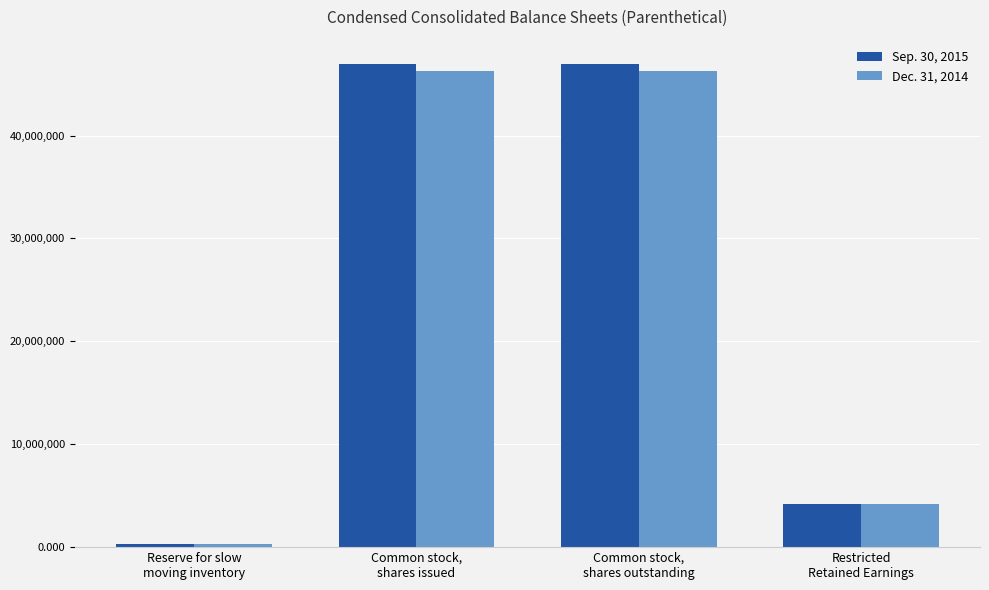

At which label does Sep. 30, 2015 reach its minimum?

Reserve for slow
moving inventory